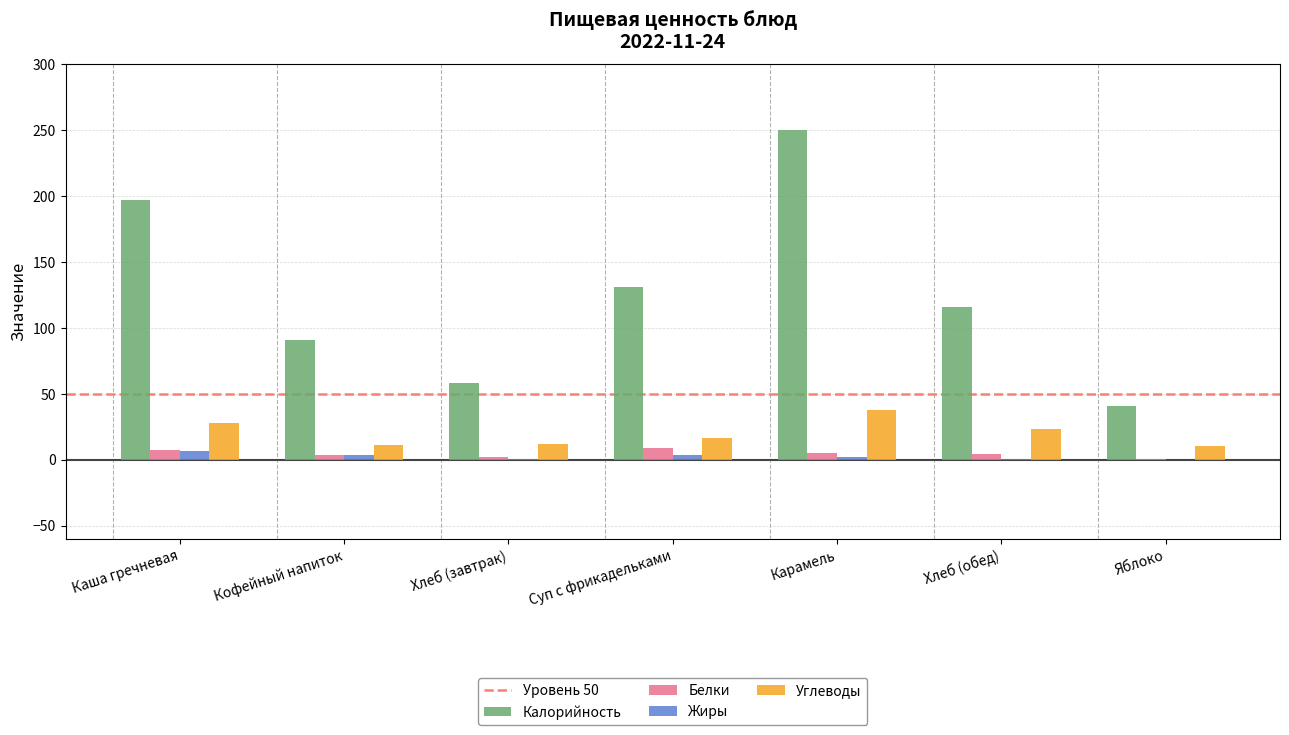

Is the value of Калорийность at Карамель greater than the value of Белки at Хлеб (завтрак)?

Yes